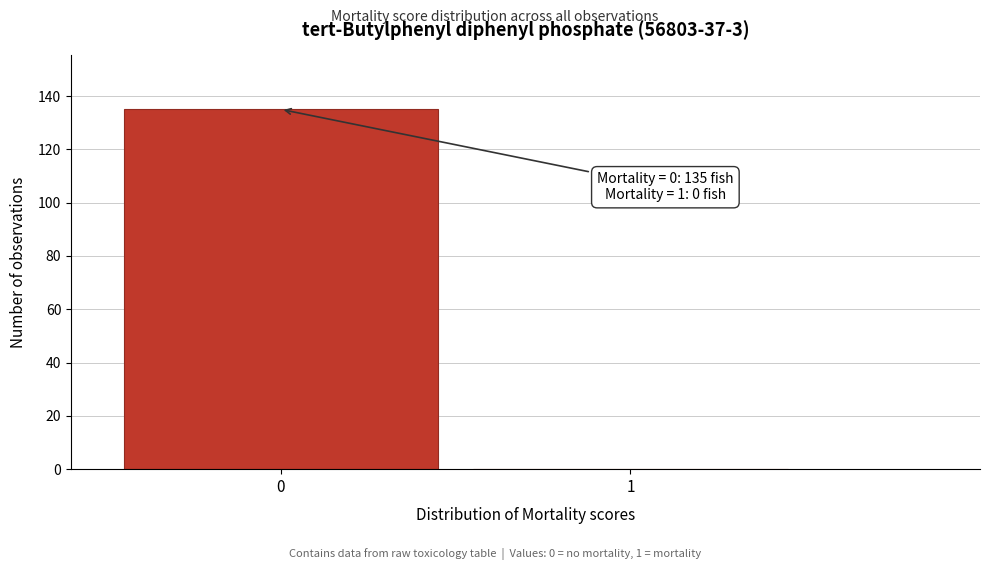

Reading right to left, transcribe all the data shown in this chart.

1=0	0=135